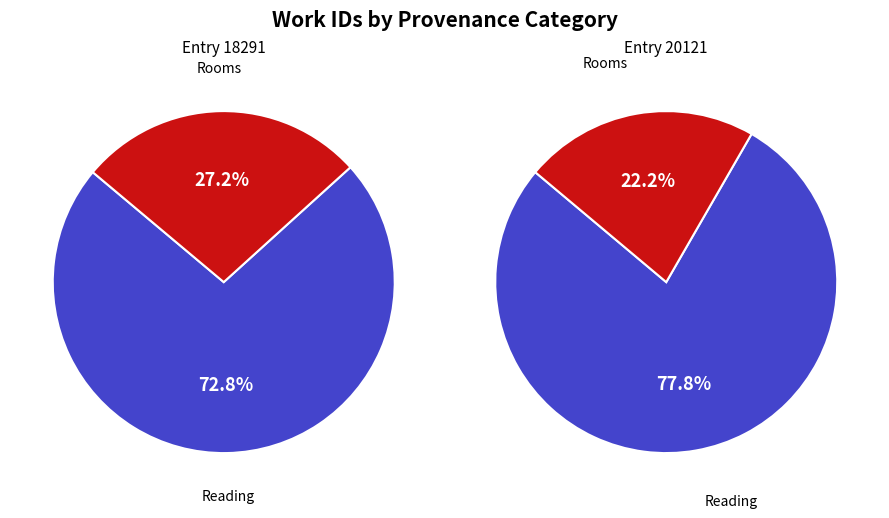

Which slice is the smallest?

Rooms